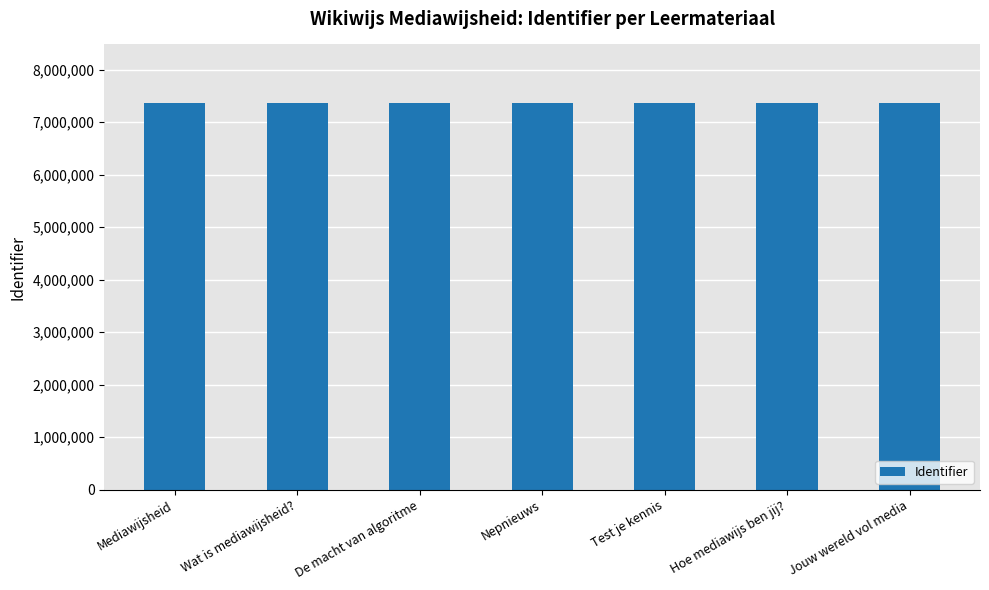

How many data points are less than 7357611?

3